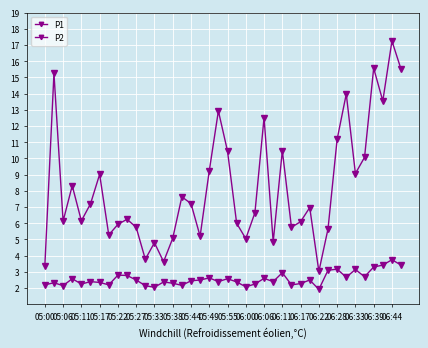

What is the label of the 6th point from the left?

05:27